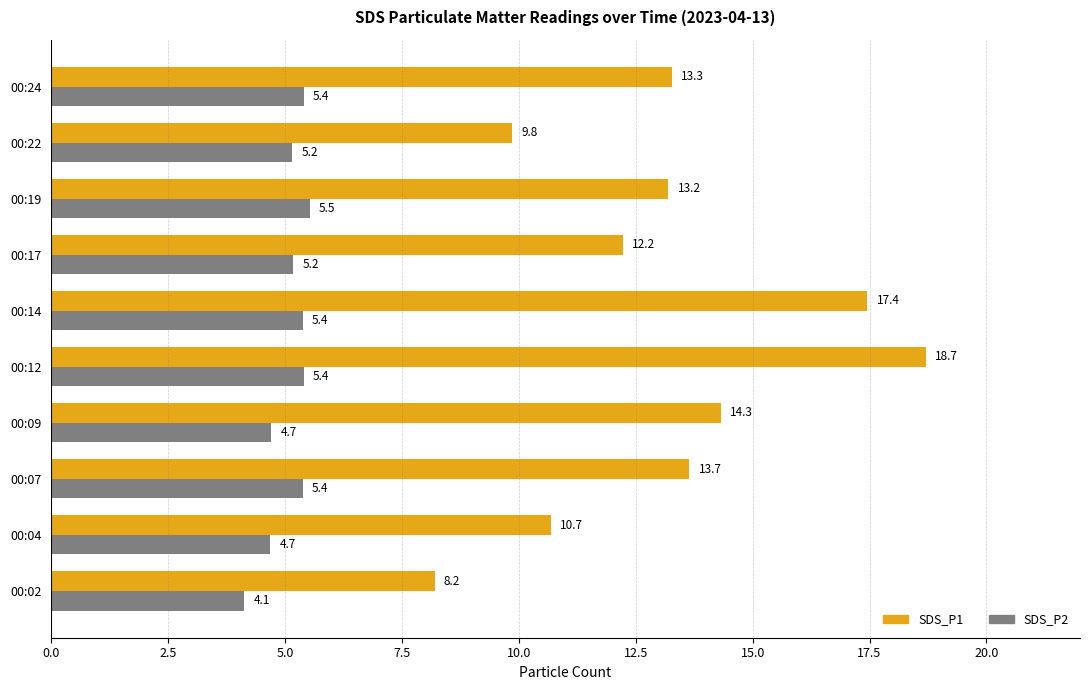

What is the difference between the maximum and minimum values in the SDS_P2 series?

1.4